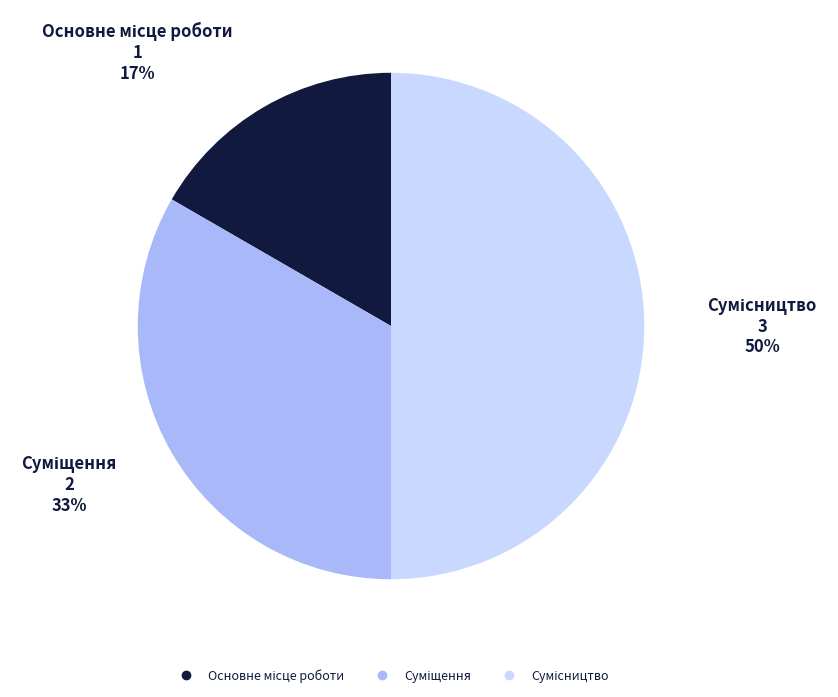

To the nearest percent, what is the average slice percentage?

33%